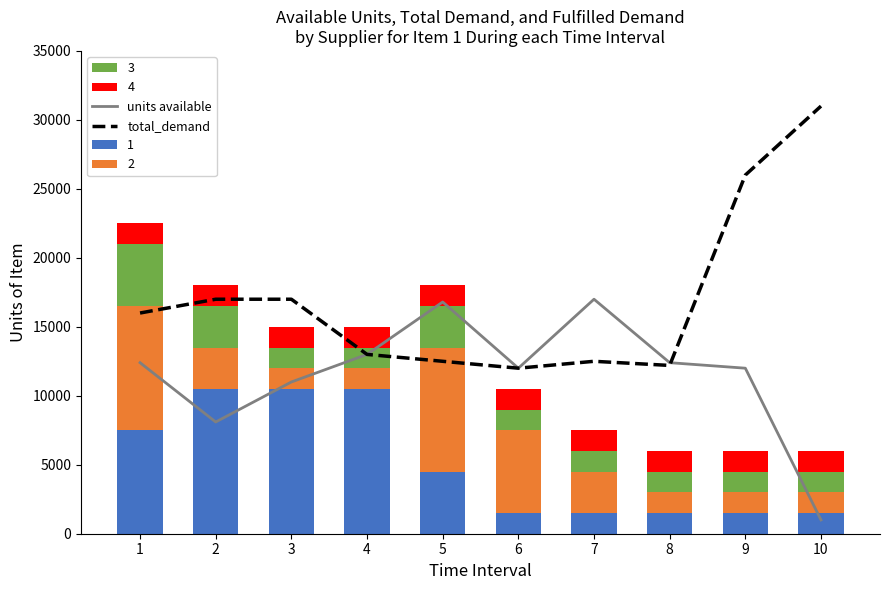

True or false: total_demand has a value of 12000 at 6.

True